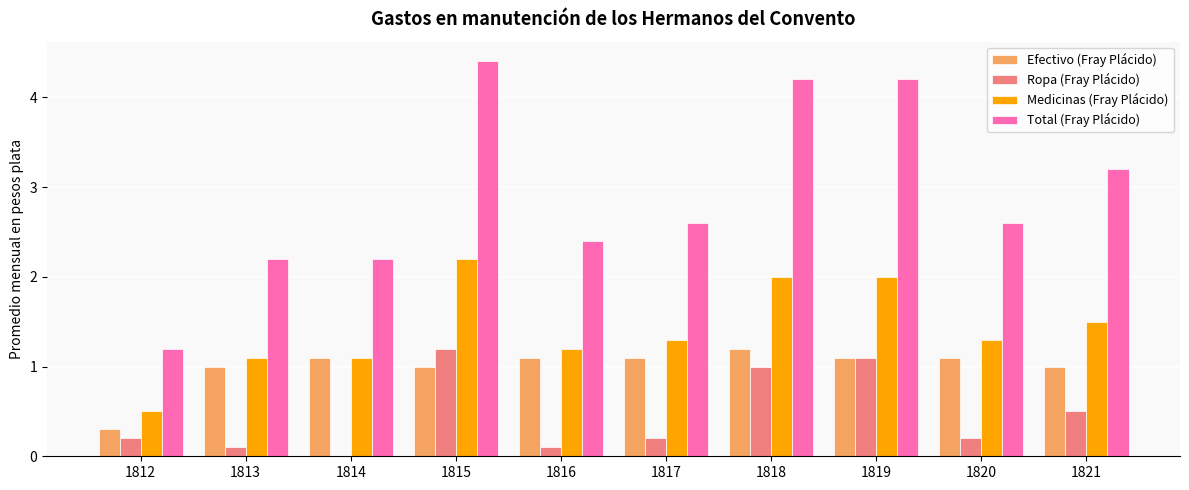

What is the total value across all series at 1817?

5.2